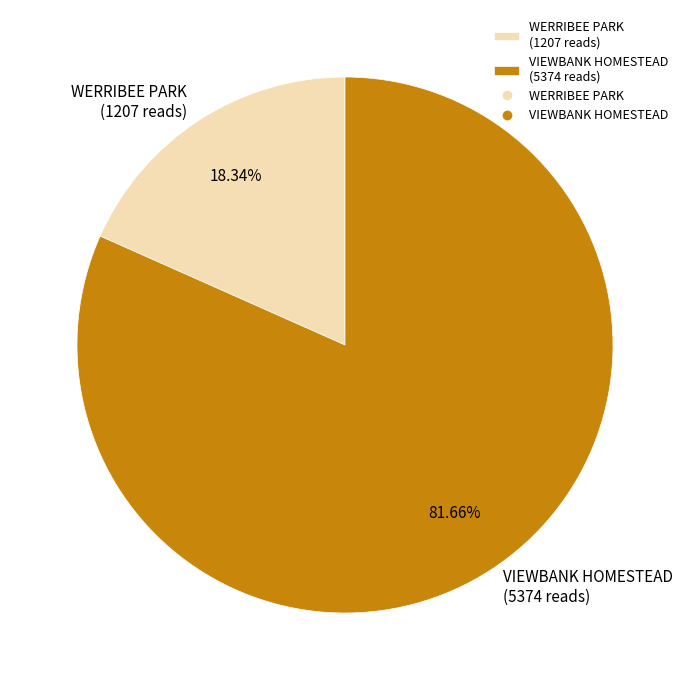

What percentage is the VIEWBANK HOMESTEAD slice, to the nearest percent?

82%